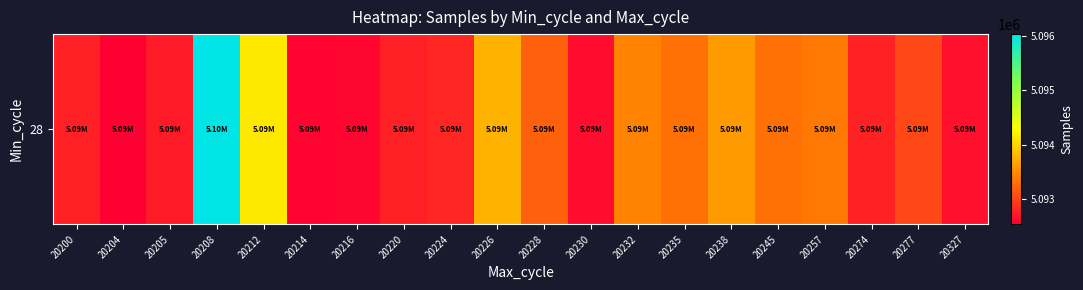

What is the change in value from 20208 to 20230?

-3415